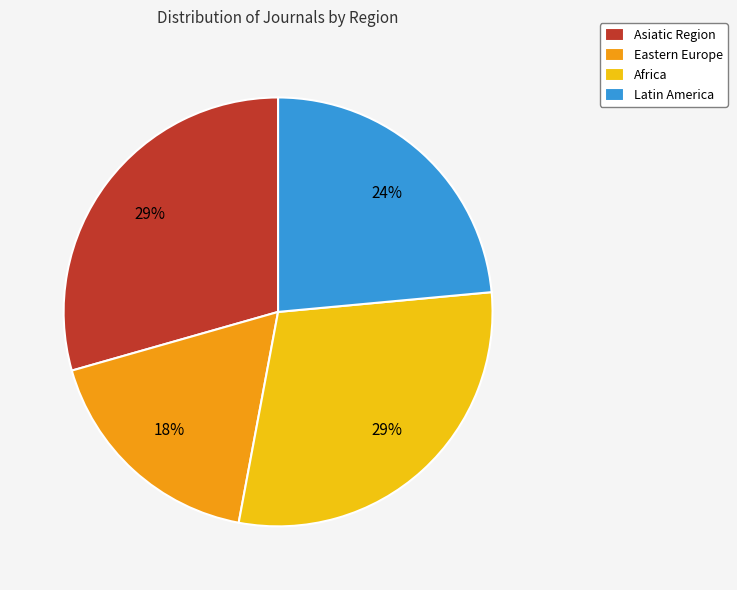

Is the sum of Asiatic Region and Latin America greater than half?

Yes